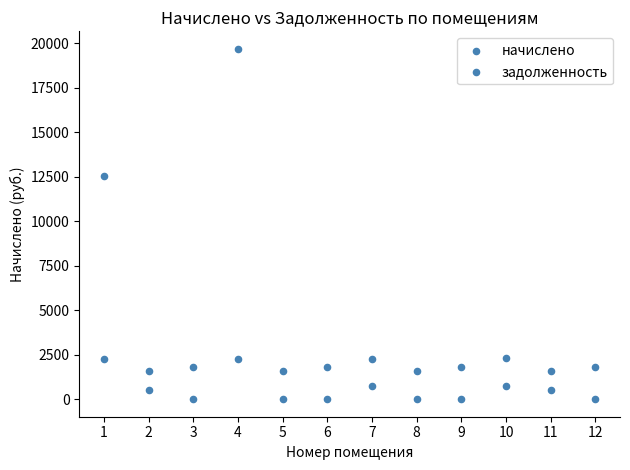

How many data points are displayed?

24